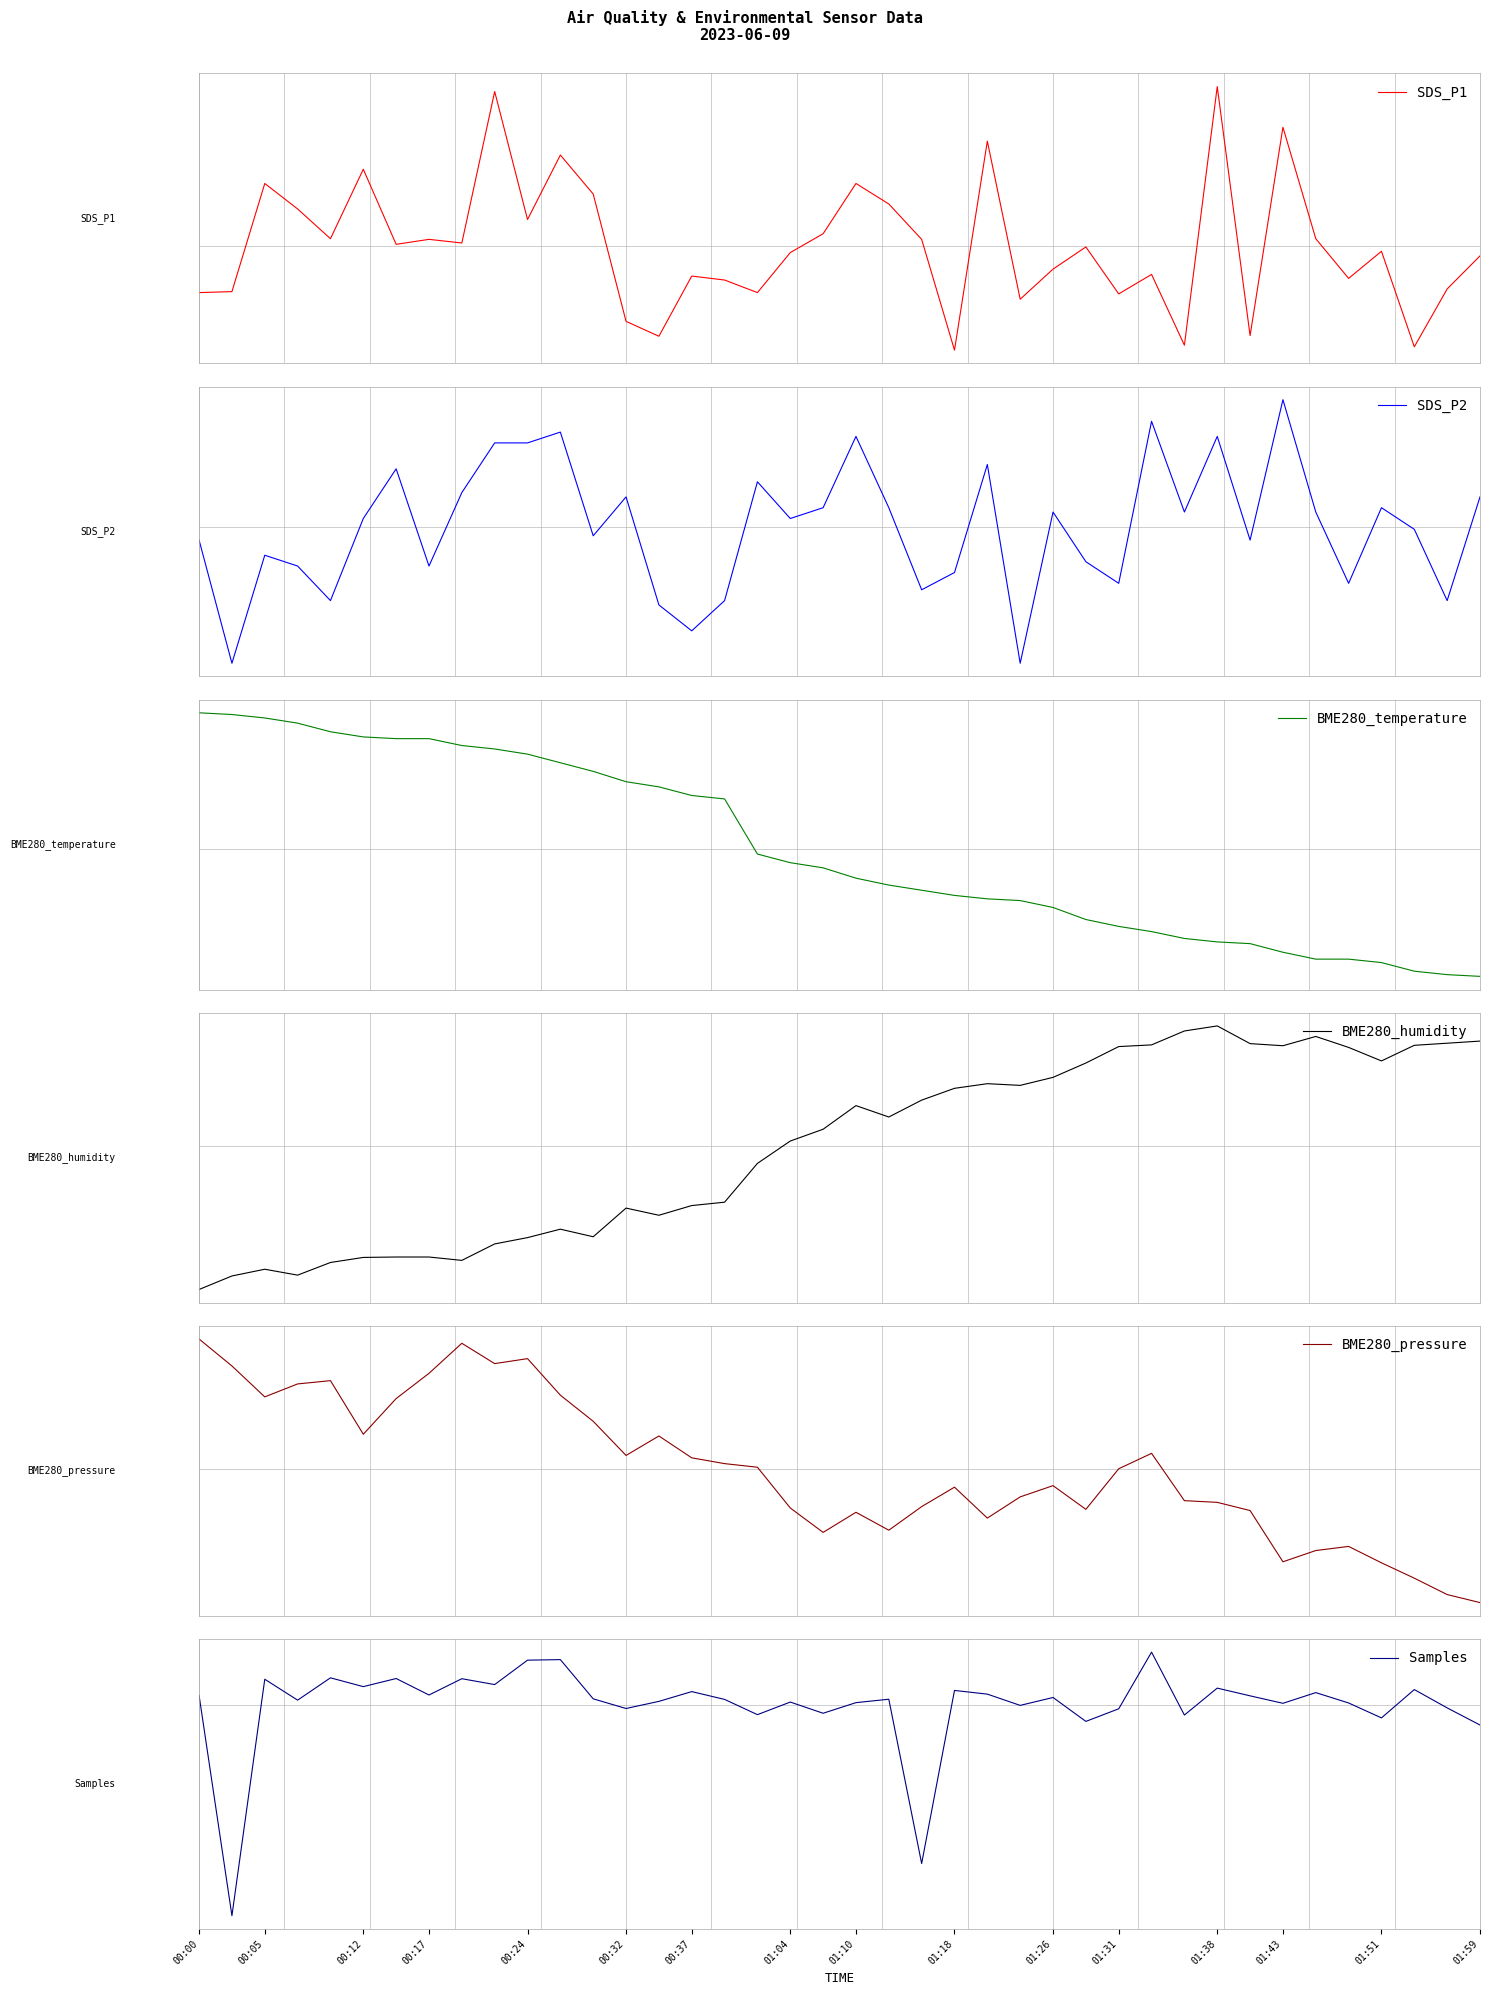

Where is the first local maximum for Samples?

00:05